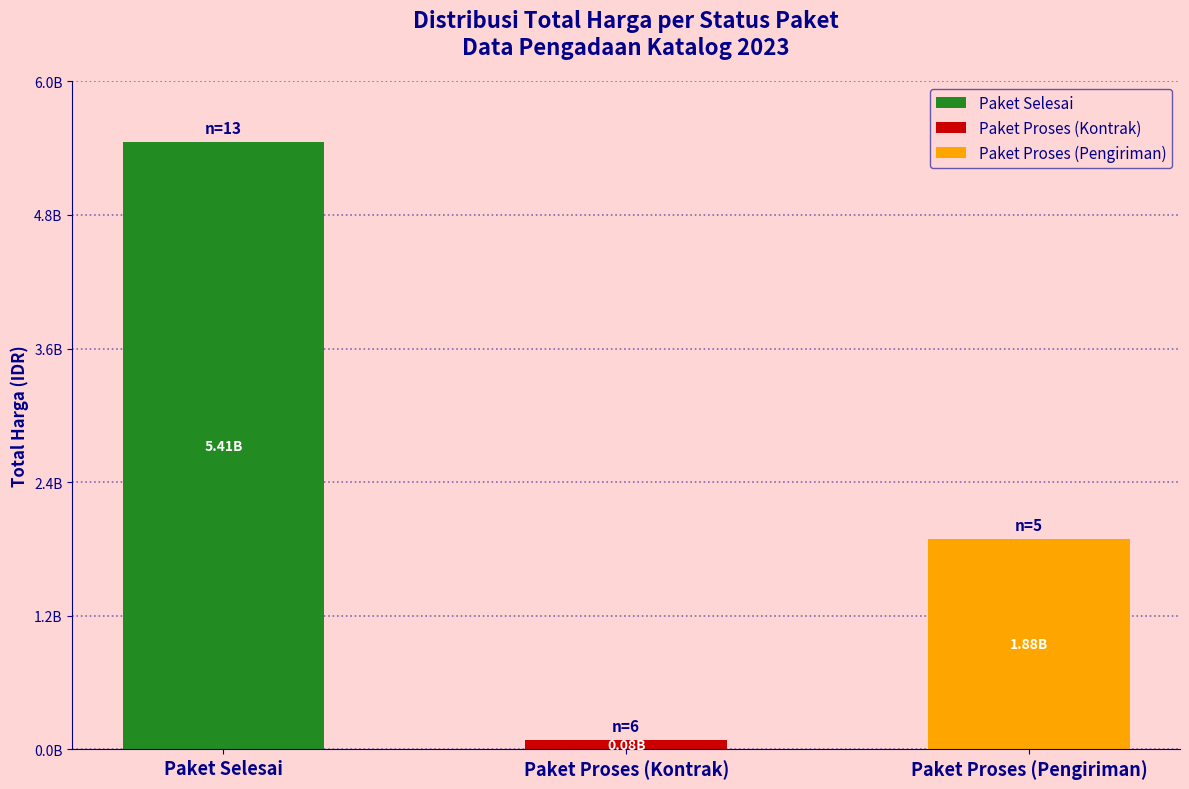

True or false: the data shows 1876400000 at Paket Proses (Pengiriman).

True